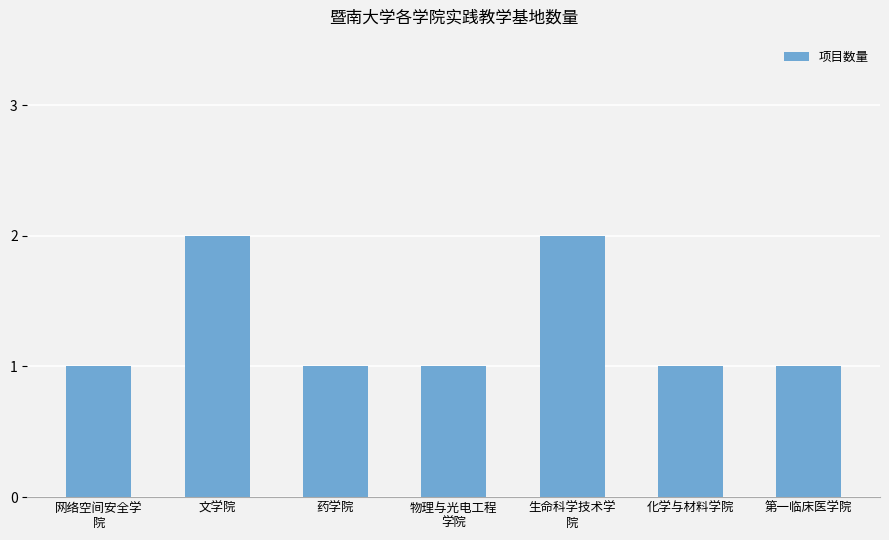

What is the difference between the maximum and minimum values?

1